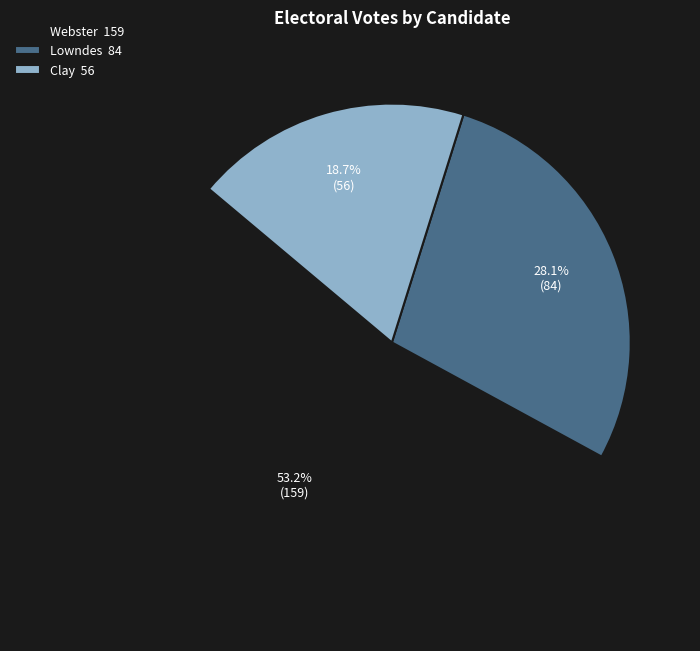

Rank the categories by value from lowest to highest.

Clay 56, Lowndes 84, Webster 159